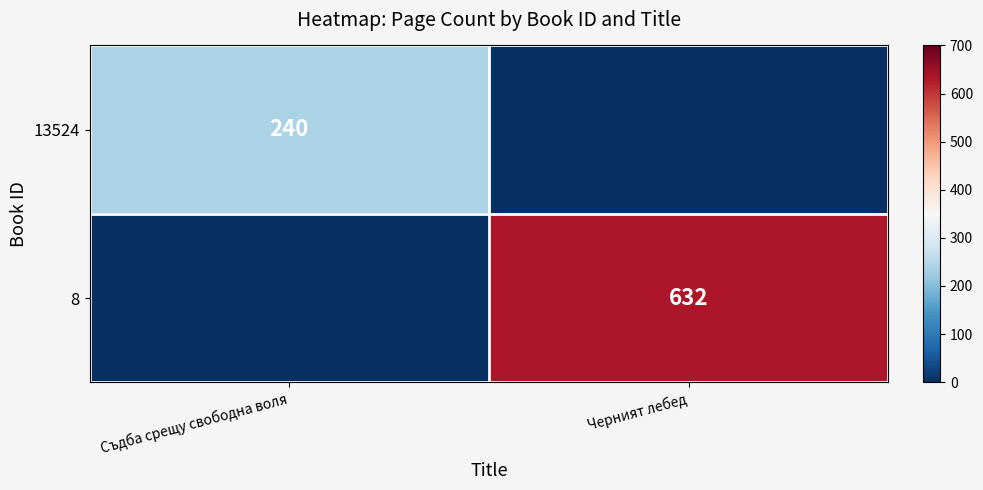

The value of 13524 at Съдба срещу свободна воля is 56. True or false?

False